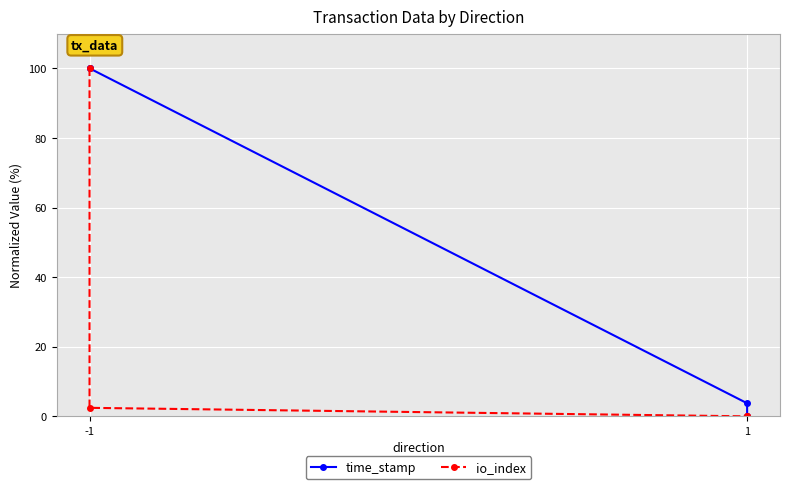

At which category is the sum across all series the highest?

-1